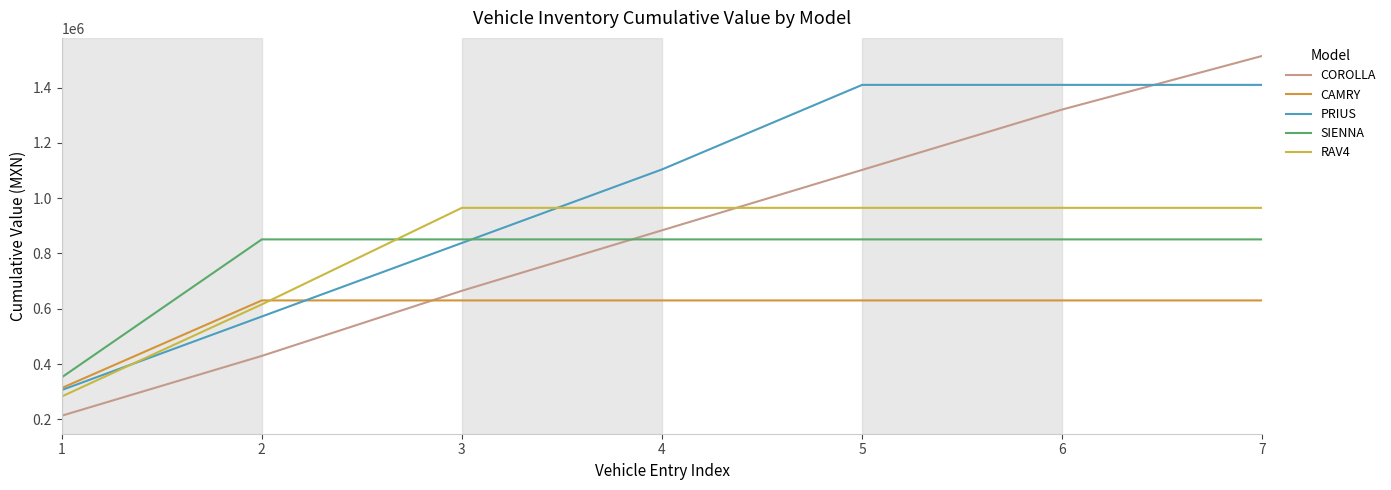

What is the difference between the highest and lowest values at 5?

779884.9